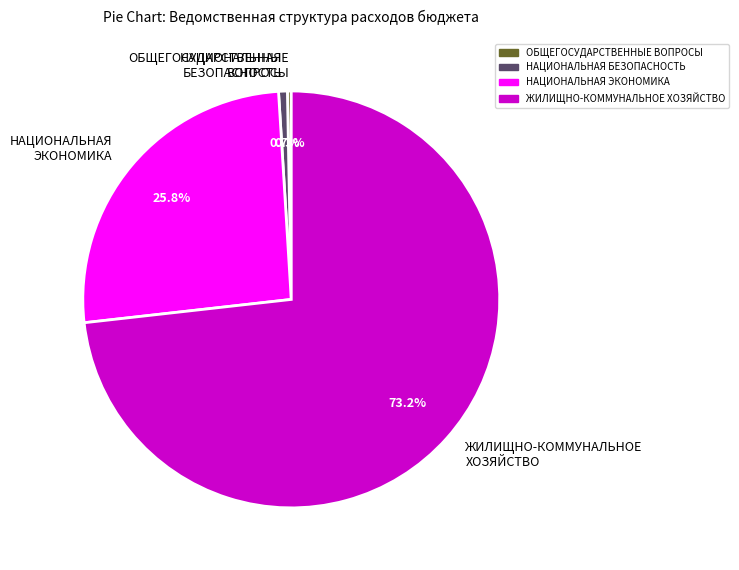

Is НАЦИОНАЛЬНАЯ БЕЗОПАСНОСТЬ the majority of the pie?

No